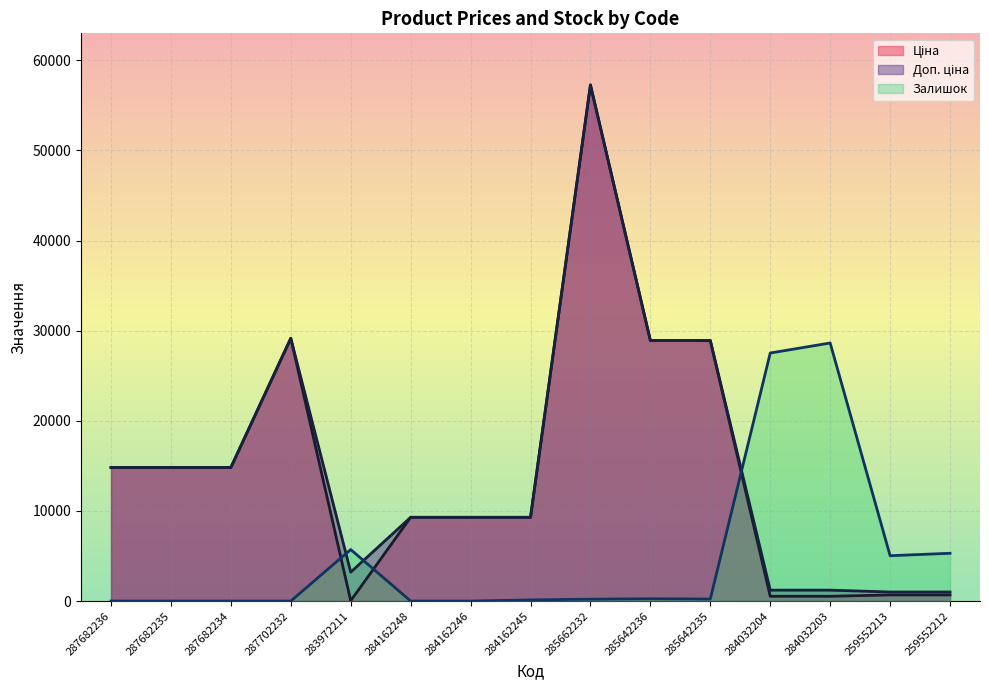

True or false: Залишок and Доп. ціна intersect in this chart.

True